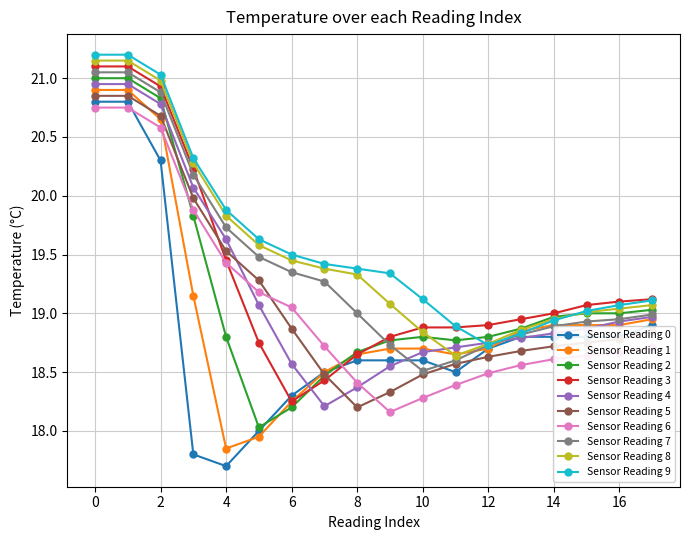

Which series has the largest range (max minus min)?

Sensor Reading 0